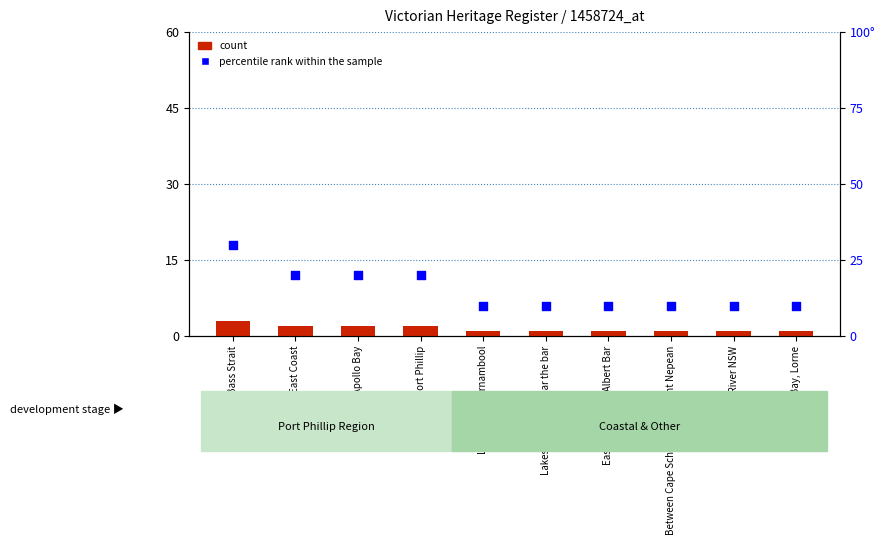

At how many categories does at least one series exceed 29?

1